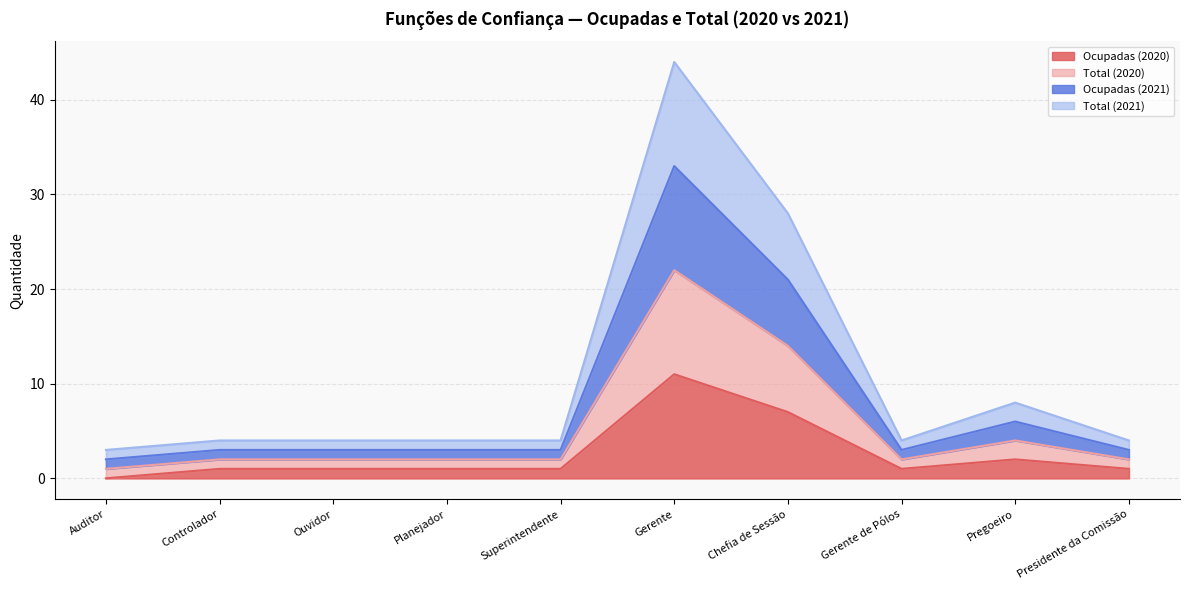

At which label does Total (2020) reach its minimum?

Auditor